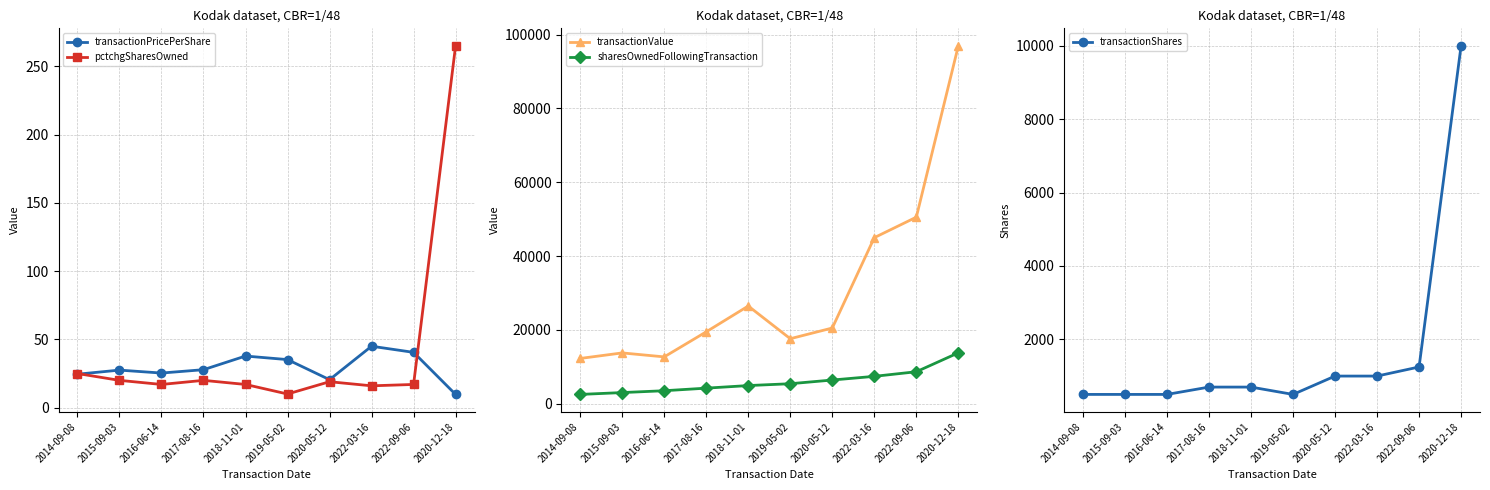

Rank the series by their maximum value, from lowest to highest.

transactionPricePerShare, pctchgSharesOwned, transactionShares, sharesOwnedFollowingTransaction, transactionValue